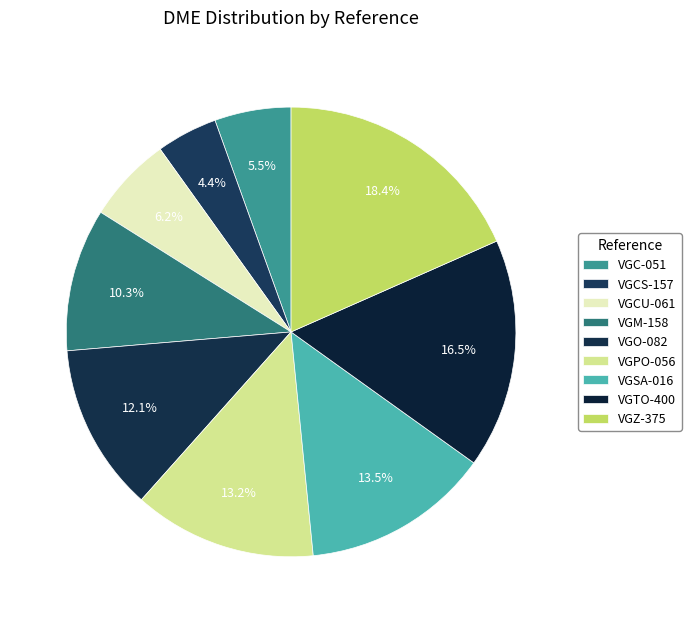

How many segments does this pie chart have?

9